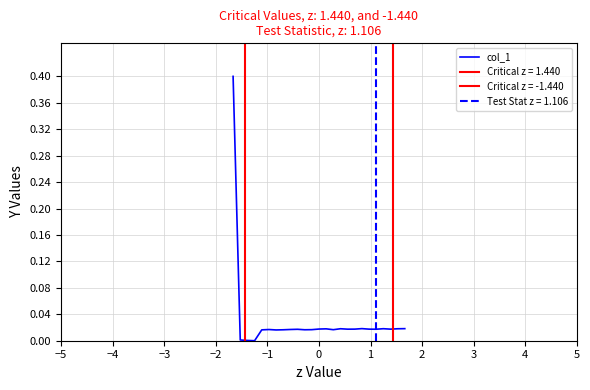

What is the highest value of the col_1 series?

0.4